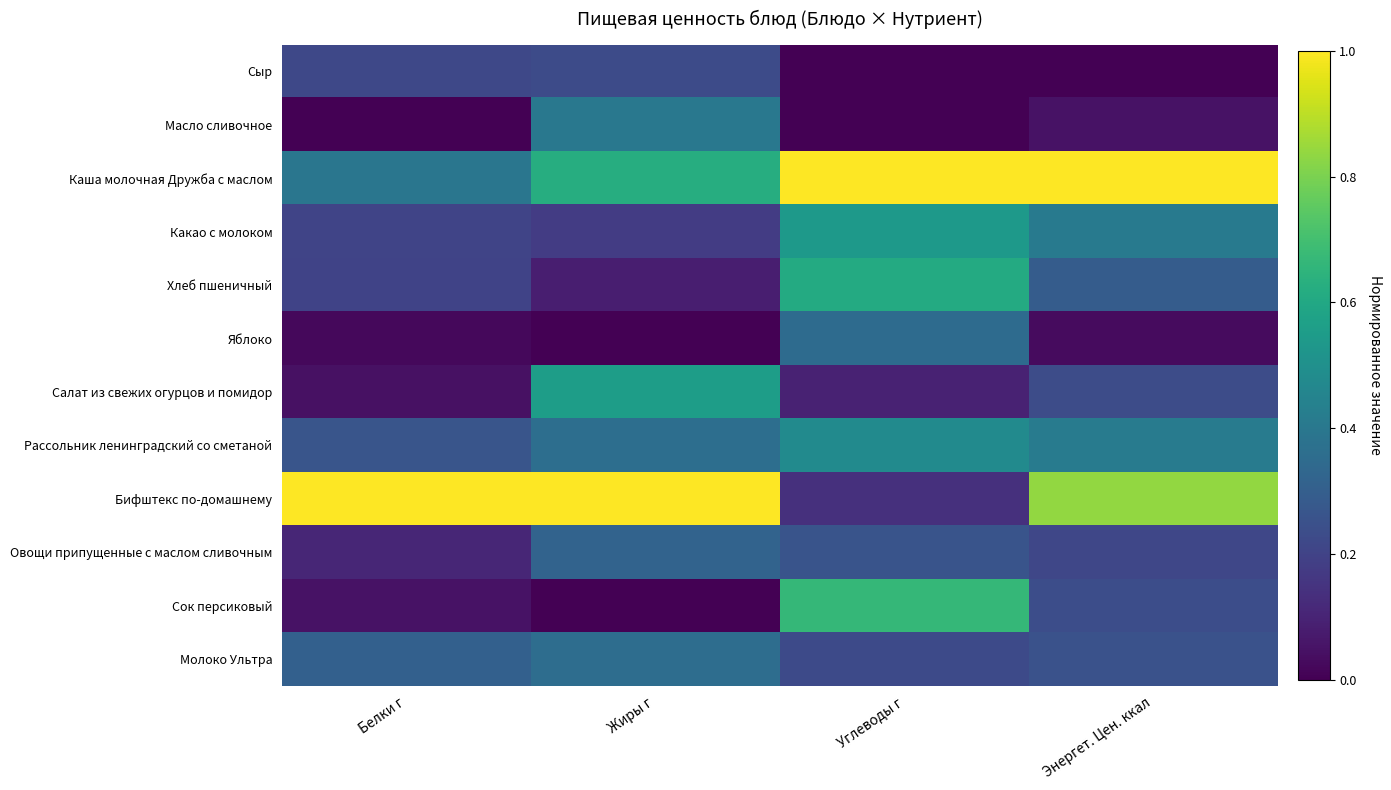

What is the spread (max minus min) of values at Углеводы г?

1.0